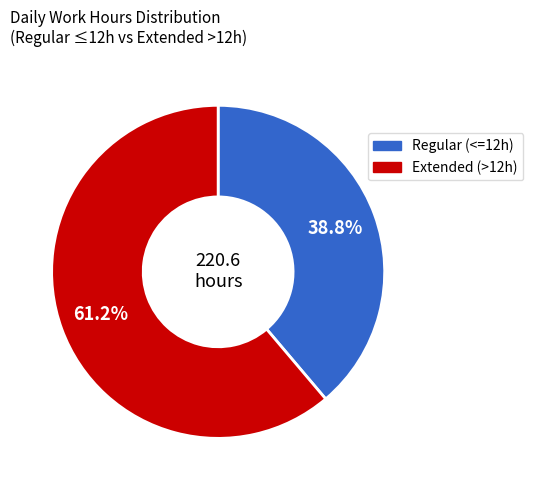

Is there any slice that represents more than half of the pie?

Yes